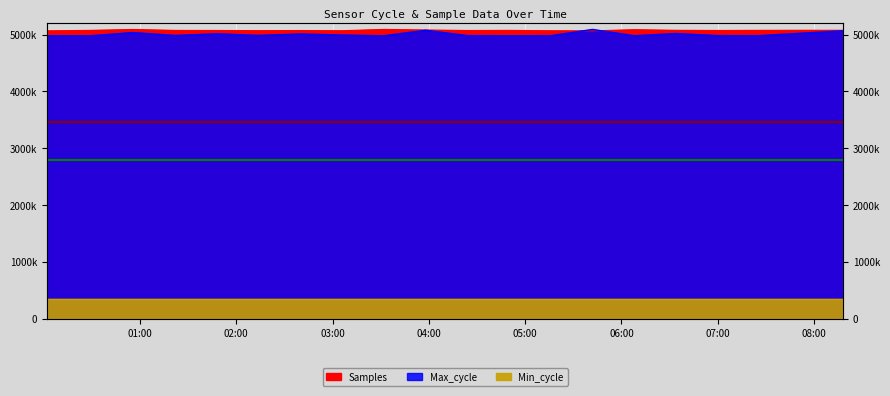

What is the sum of all Max_cycle values?

100108085.7